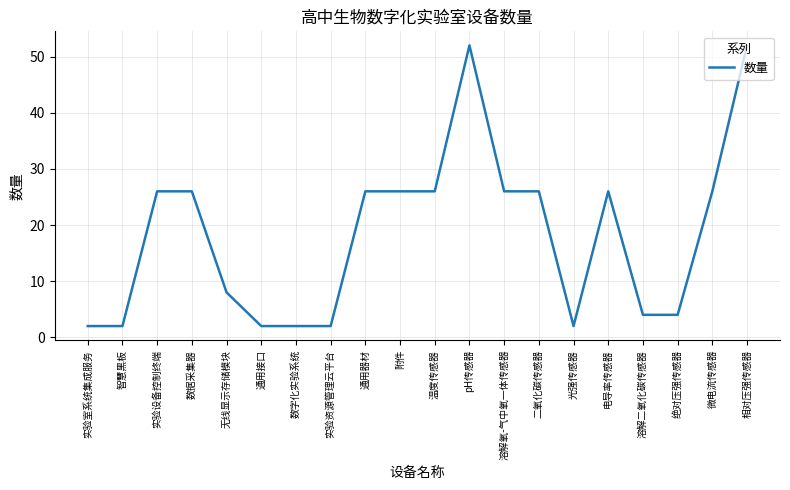

What is the change in value from 实验资源管理云平台 to 溶解二氧化碳传感器?

+2